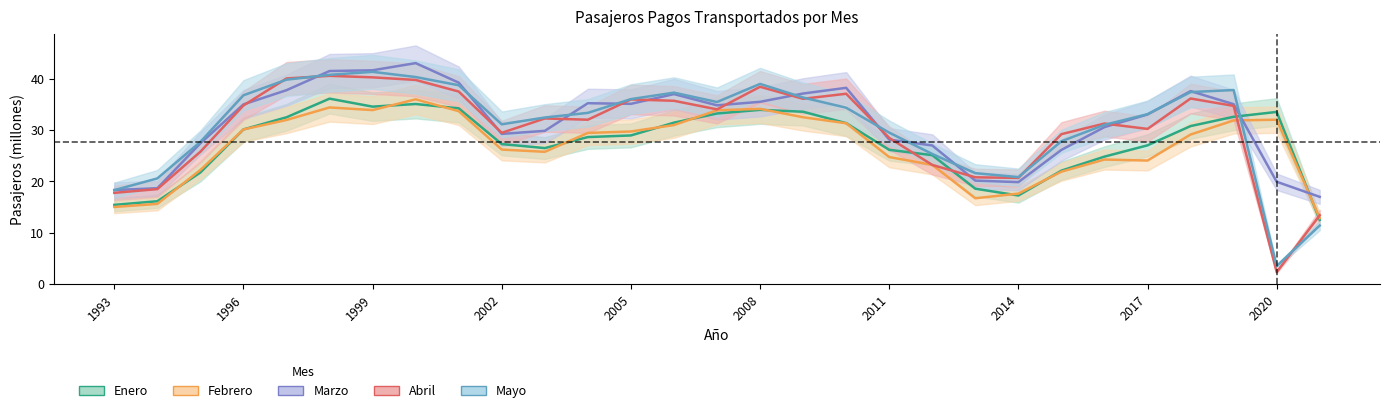

After their last crossing, which series has the higher values: Enero or Mayo?

Enero